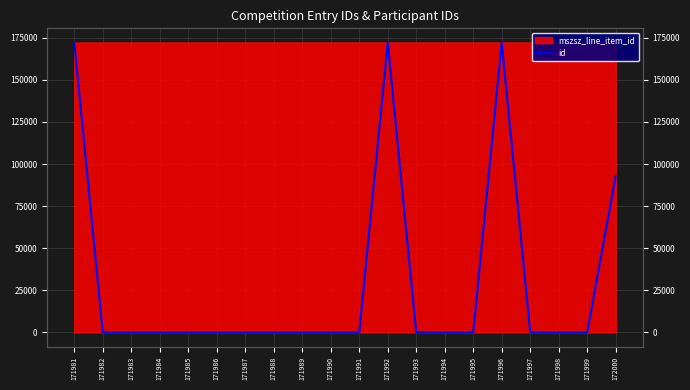

Reading left to right, what are all the values shown in this chart?

171981=172000.0	171982=0.0	171983=0.0	171984=0.0	171985=0.0	171986=0.0	171987=0.0	171988=0.0	171989=0.0	171990=0.0	171991=0.0	171992=172000.0	171993=0.0	171994=0.0	171995=0.0	171996=172000.0	171997=0.0	171998=0.0	171999=0.0	172000=92909.5